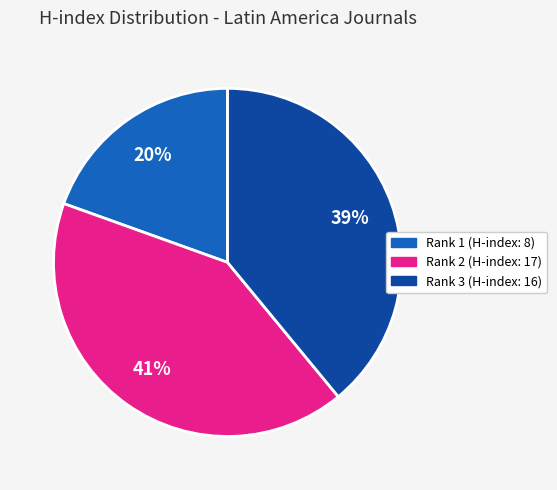

Is it true that Rank 1 (H-index: 8) is 20% of the pie?

True